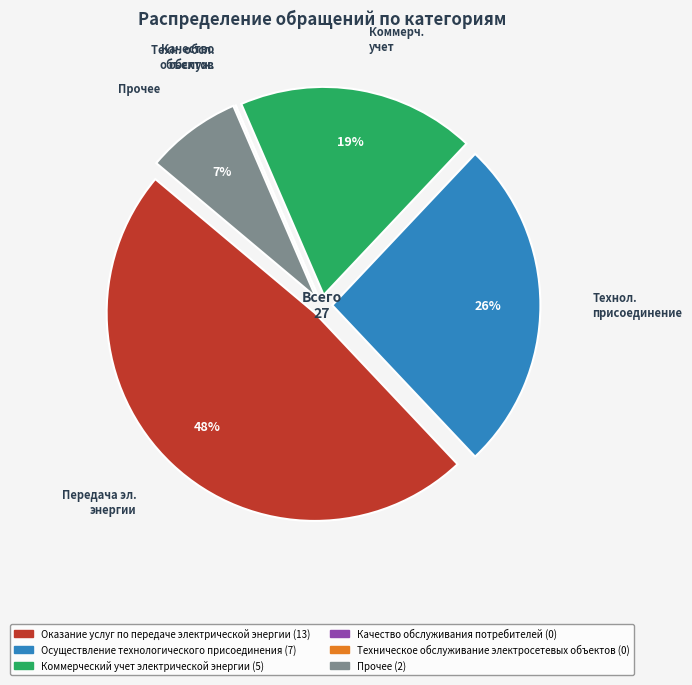

To the nearest percent, what is the average slice percentage?

17%